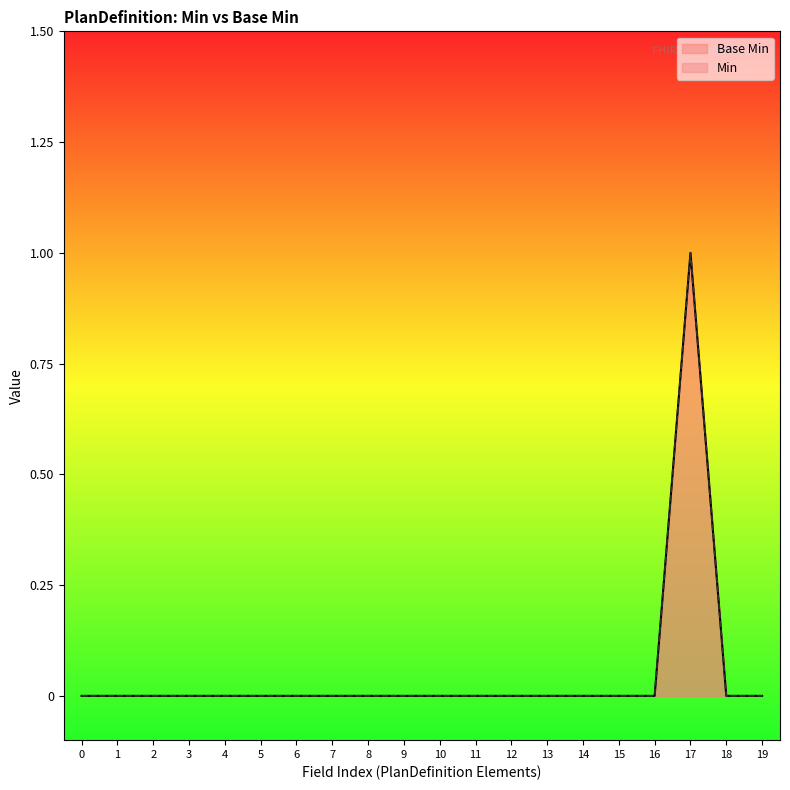

The value at 6 is 0. True or false?

False